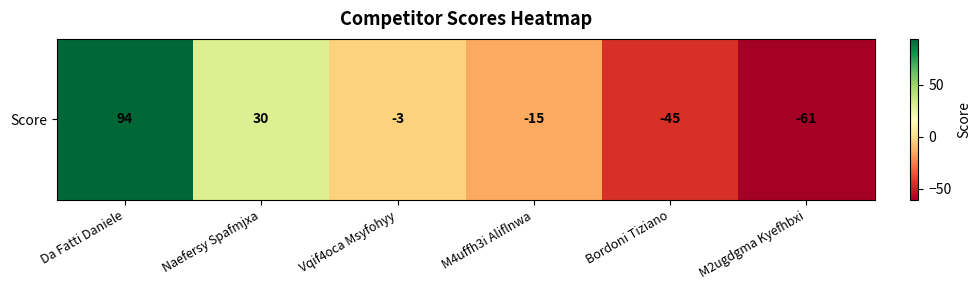

True or false: the data shows 30 at Naefersy Spafmjxa.

True